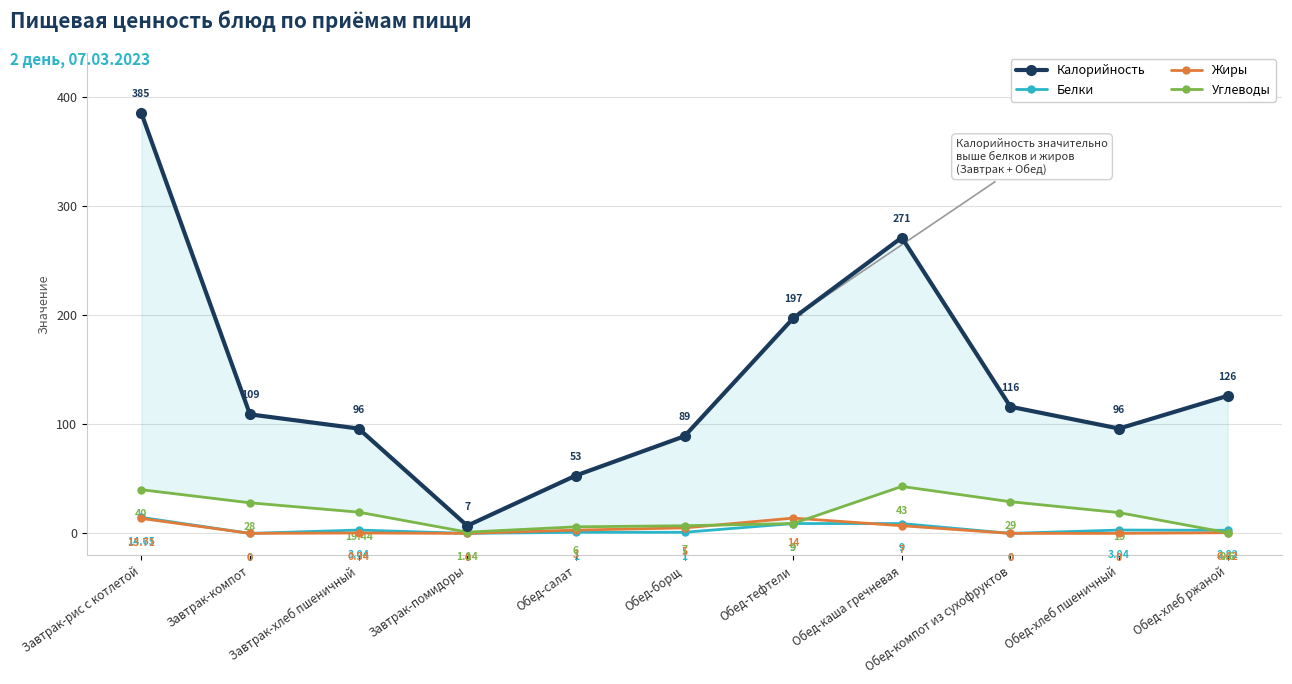

What is the sum of the Калорийность values at Обед-каша гречневая and Завтрак-хлеб пшеничный?

367.0